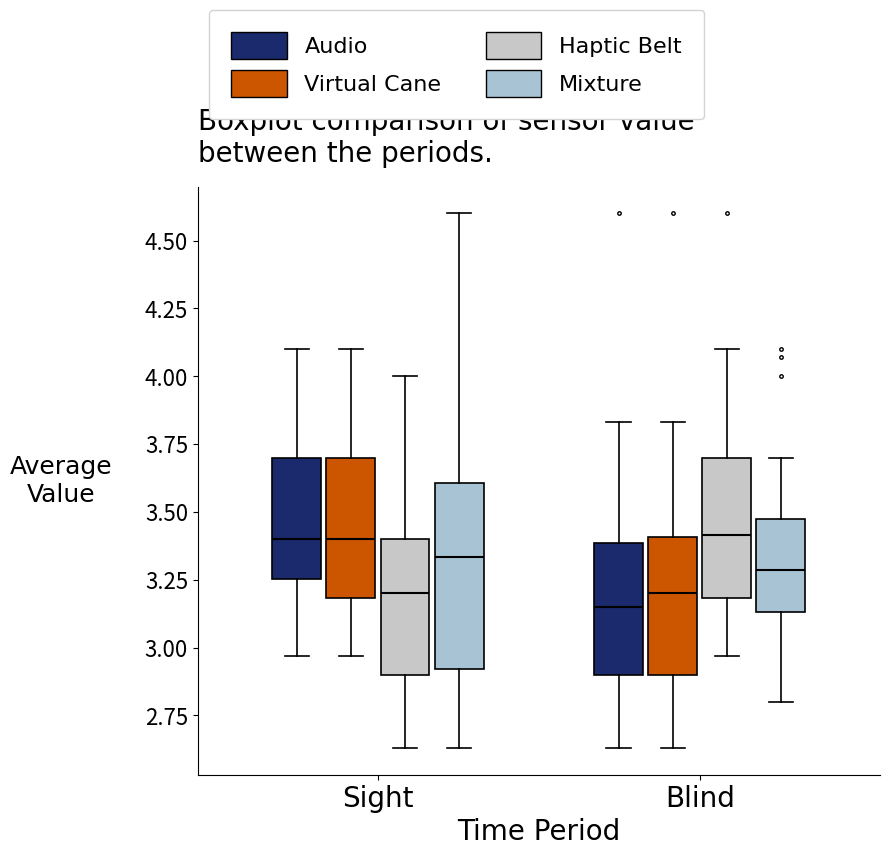

Comparing the boxes themselves (not the whiskers), which one is the tallest?

Sight (Mixture)